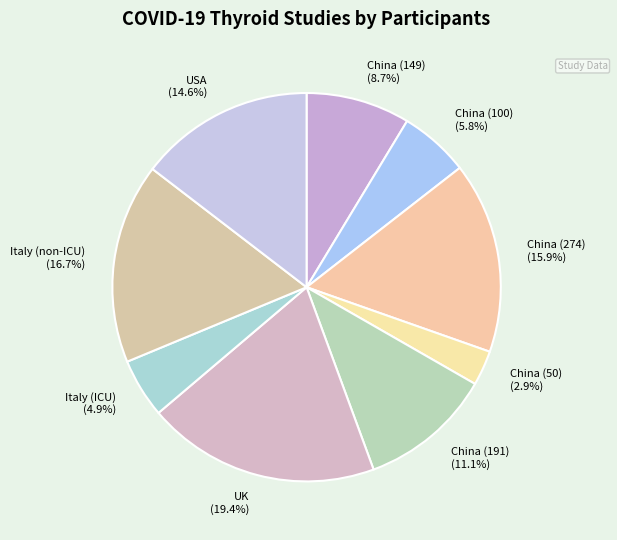

What percentage is the China (149) slice, to the nearest percent?

9%